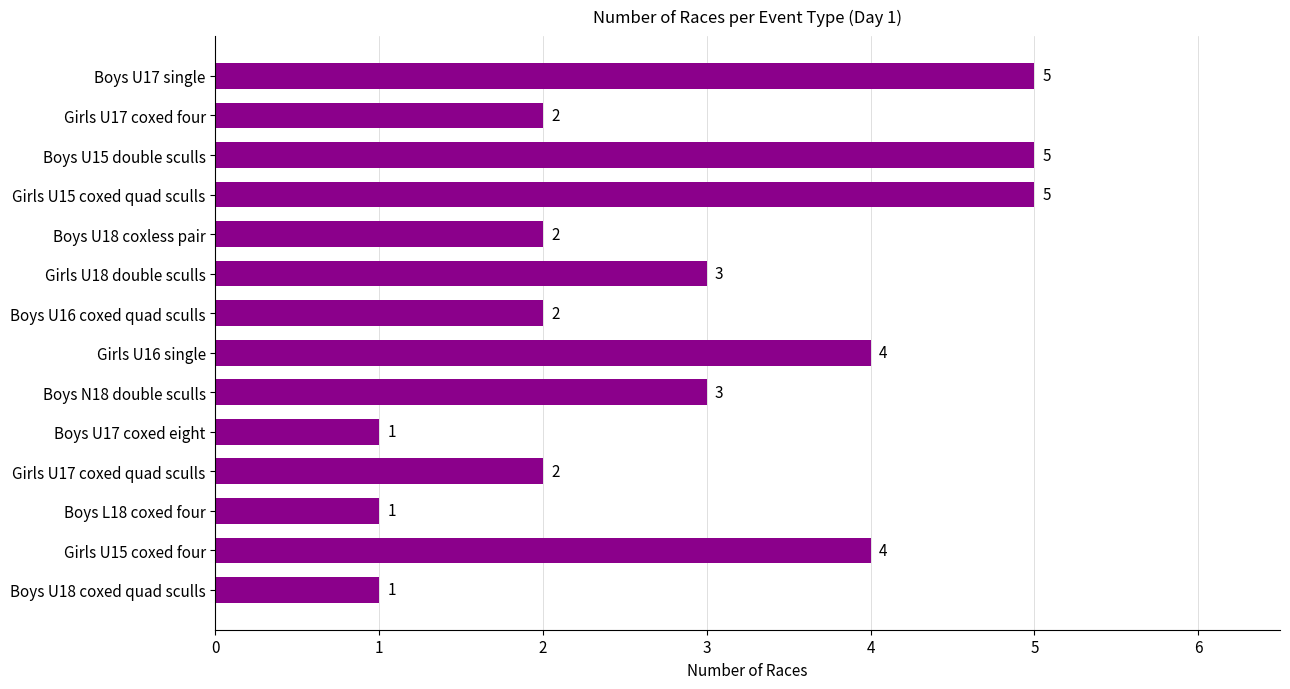

What is the greatest value displayed?

5